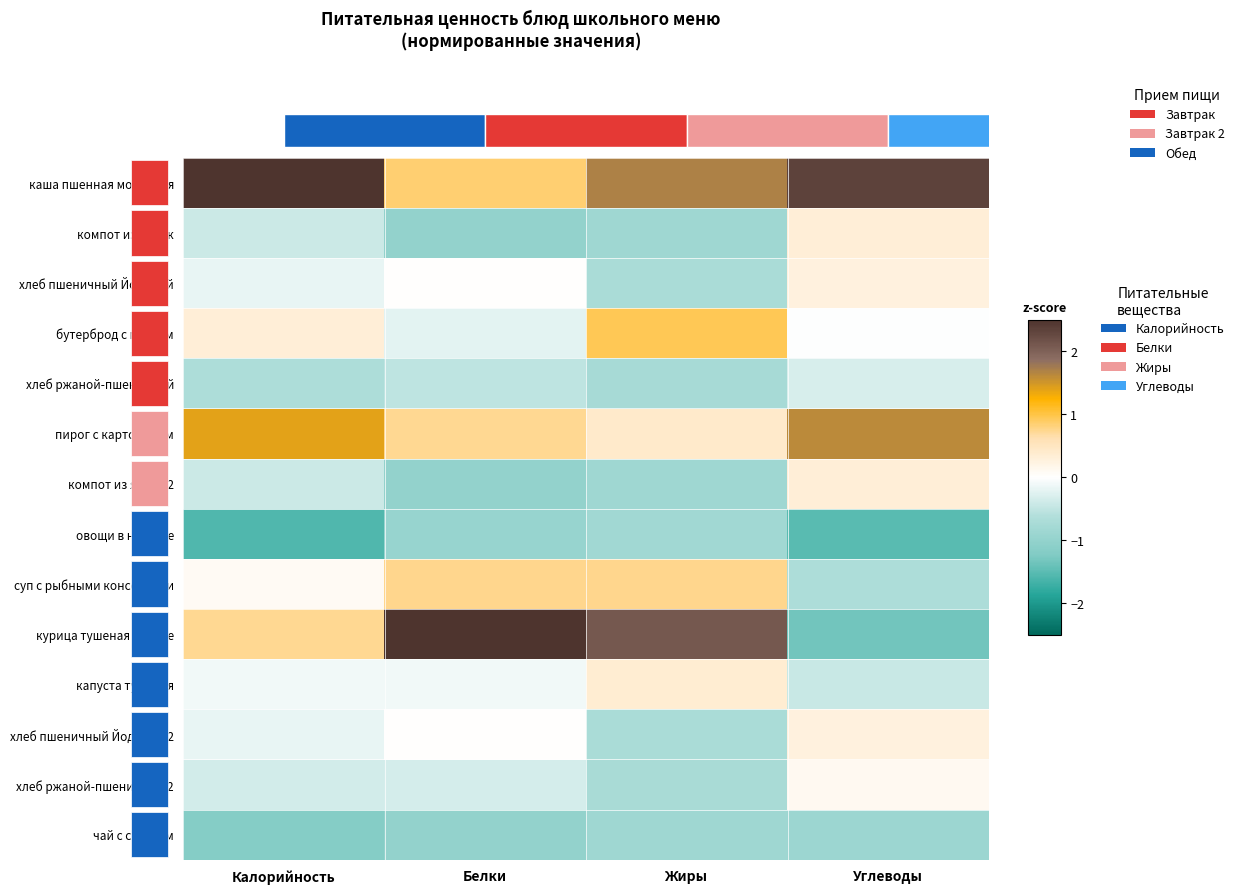

What is the difference between the highest and lowest values at Углеводы?

3.9